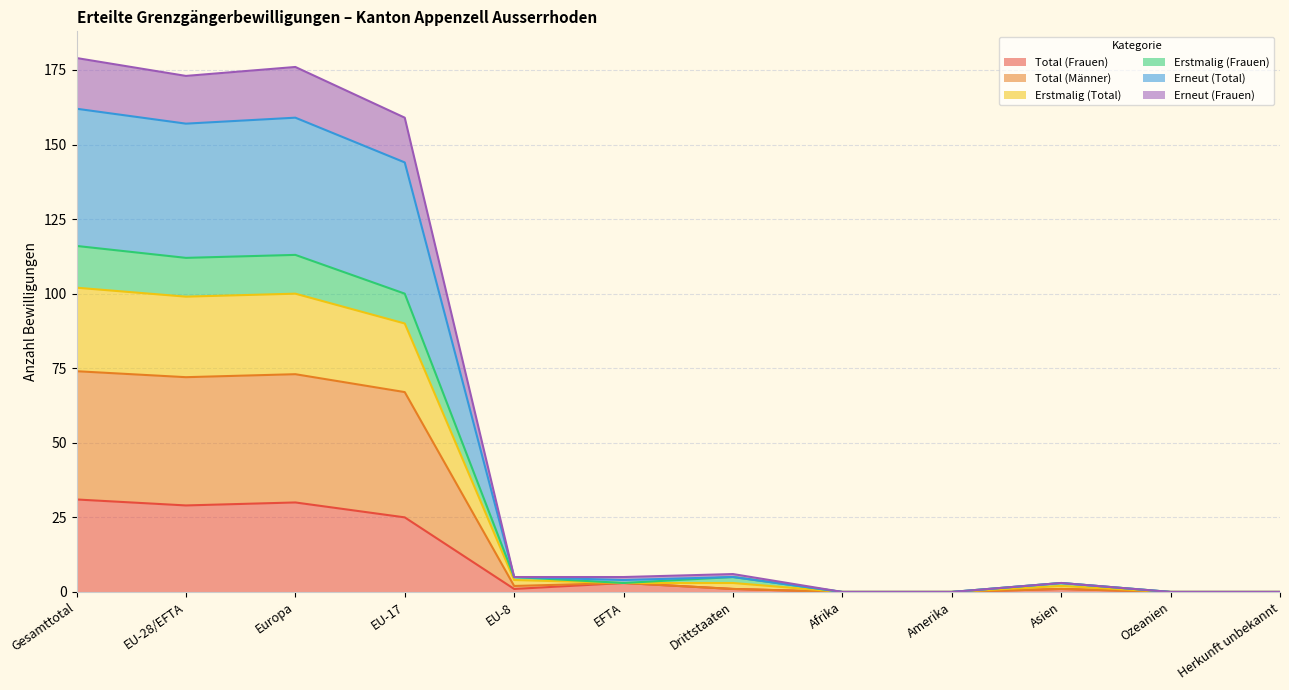

Between Asien and Ozeanien, which series saw the biggest shift?

Erstmalig (Total)